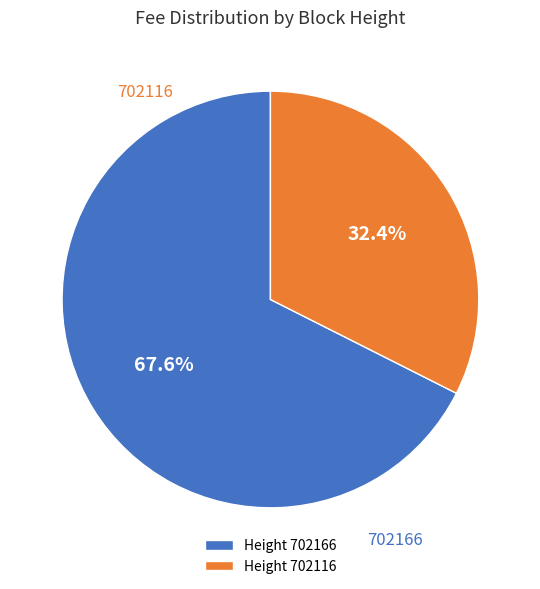

Which category has the biggest portion of the pie?

Height 702166